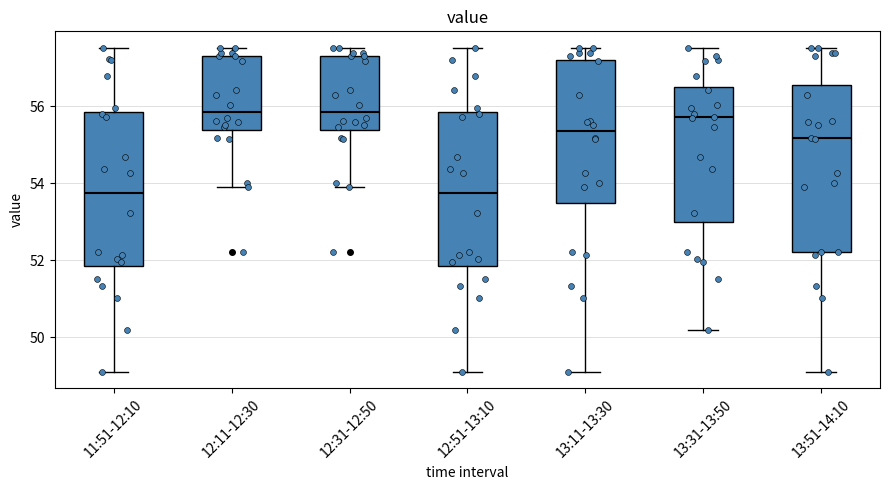

Reading left to right, transcribe this box plot: for each box, give where its median line is, the range the box spans, and where its two whiskers end, as read against the y-axis. The values are not printed on the chart, so give them approximately, as read against the axis.

11:51-12:10: median 53.8, box 51.8 to 55.8, whiskers 49.2 to 57.6
12:11-12:30: median 55.8, box 55.4 to 57.4, whiskers 54.0 to 57.6
12:31-12:50: median 55.8, box 55.4 to 57.4, whiskers 54.0 to 57.6
12:51-13:10: median 53.8, box 51.8 to 55.8, whiskers 49.2 to 57.6
13:11-13:30: median 55.4, box 53.4 to 57.2, whiskers 49.2 to 57.6
13:31-13:50: median 55.8, box 53.0 to 56.6, whiskers 50.2 to 57.6
13:51-14:10: median 55.2, box 52.2 to 56.6, whiskers 49.2 to 57.6